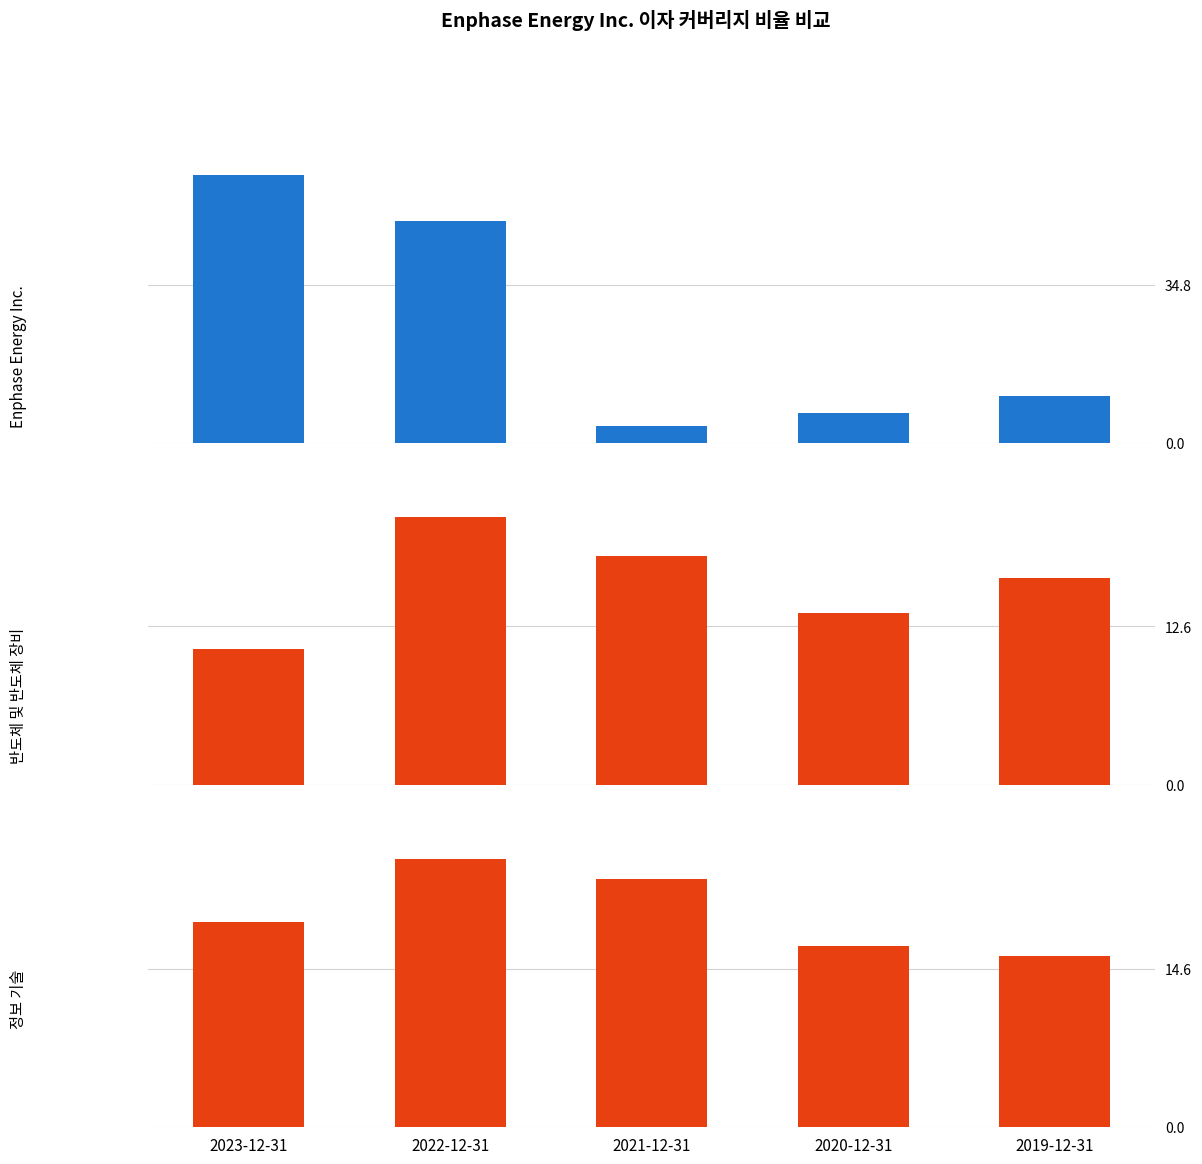

Reading left to right, list all the values displayed in this chart.

Enphase Energy Inc.: 2023-12-31=59.0	2022-12-31=48.9	2021-12-31=3.7	2020-12-31=6.7	2019-12-31=10.3
반도체 및 반도체 장비: 2023-12-31=10.8	2022-12-31=21.3	2021-12-31=18.2	2020-12-31=13.7	2019-12-31=16.4
정보 기술: 2023-12-31=18.9	2022-12-31=24.8	2021-12-31=22.9	2020-12-31=16.7	2019-12-31=15.8